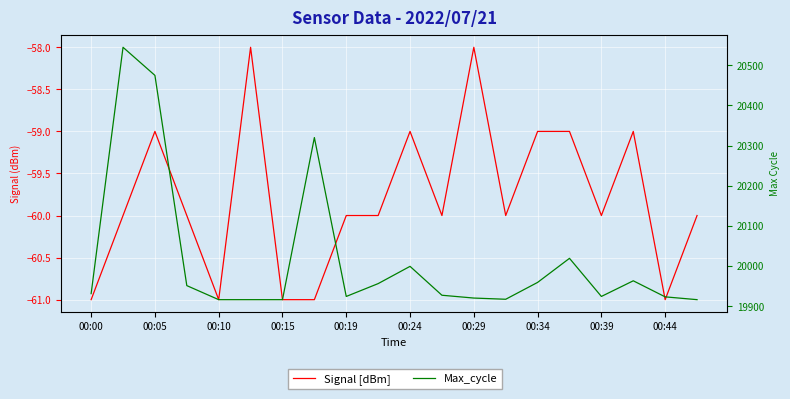

Is the value of Max_cycle at 00:44 greater than the value of Signal [dBm] at 00:39?

Yes